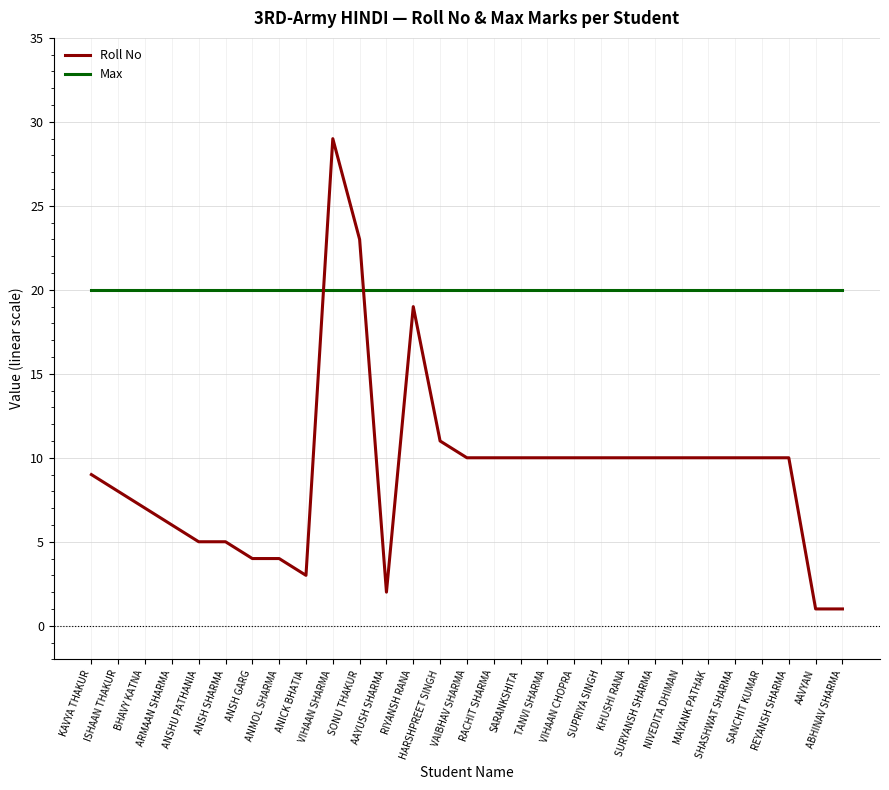

Is it true that Roll No equals 11 at HARSHPREET SINGH?

True